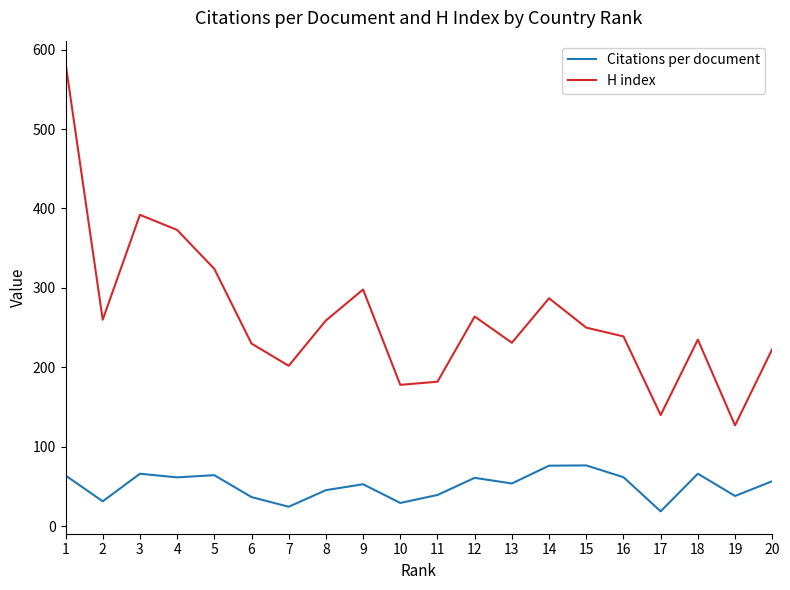

True or false: Citations per document and H index cross at least once.

False